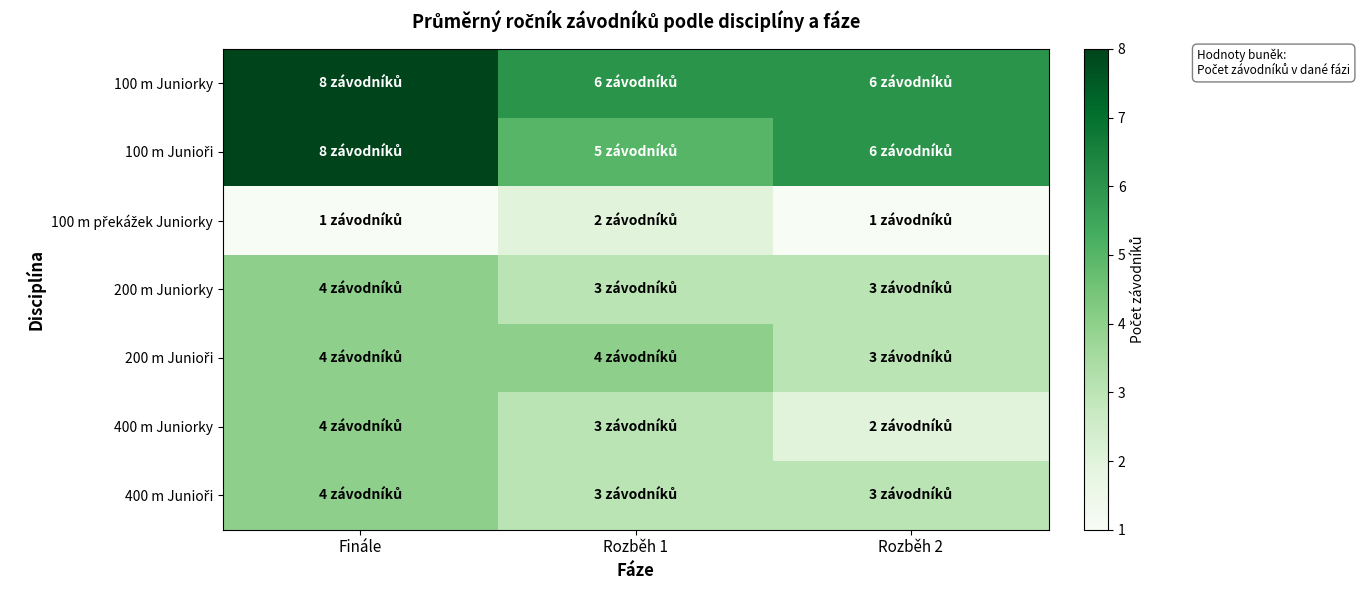

Between Finále and Rozběh 2, which is larger?

Finále